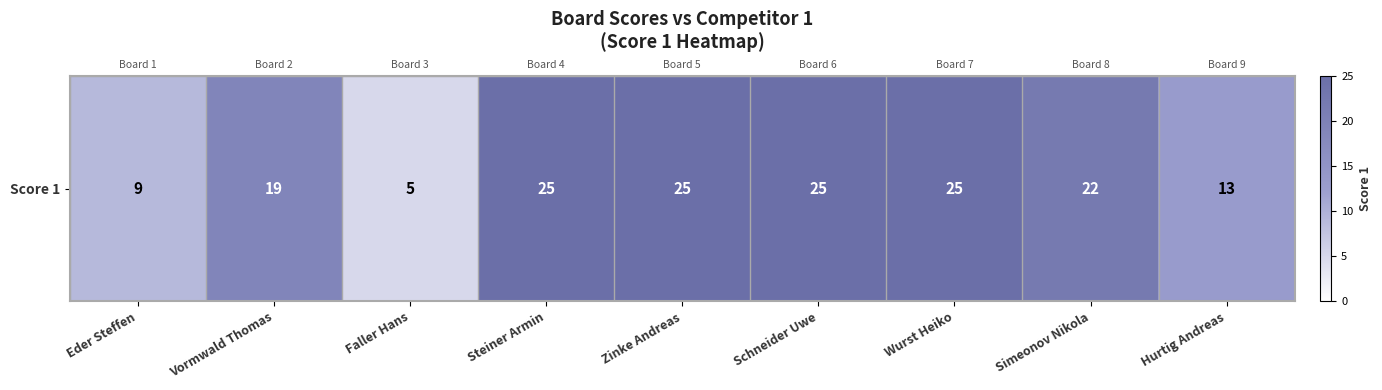

What is the ratio of the value at Steiner Armin to the value at Eder Steffen?

2.8